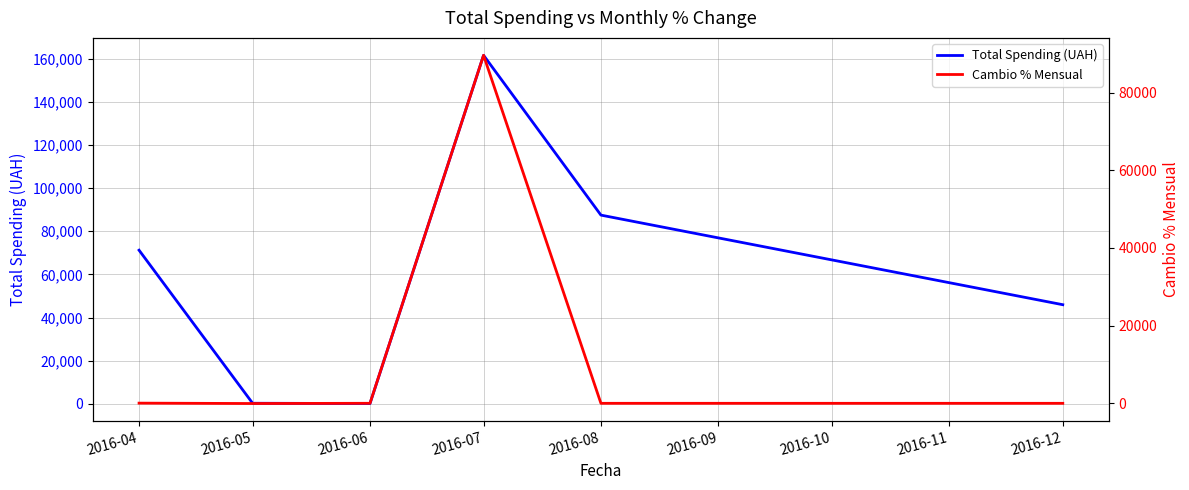

In Total Spending (UAH), how many points are higher than both neighbors (excluding endpoints)?

1